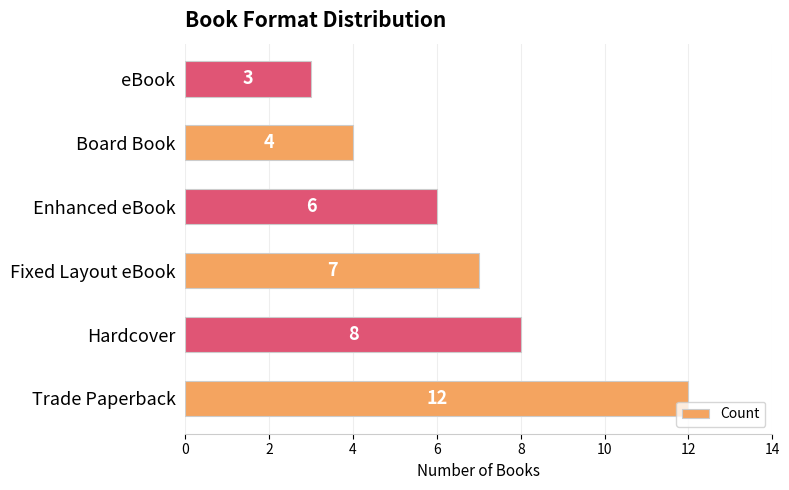

How many data points are less than 7?

3